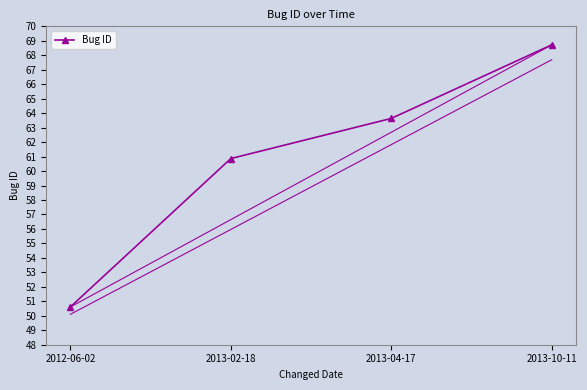

Does the chart have visible grid lines?

No